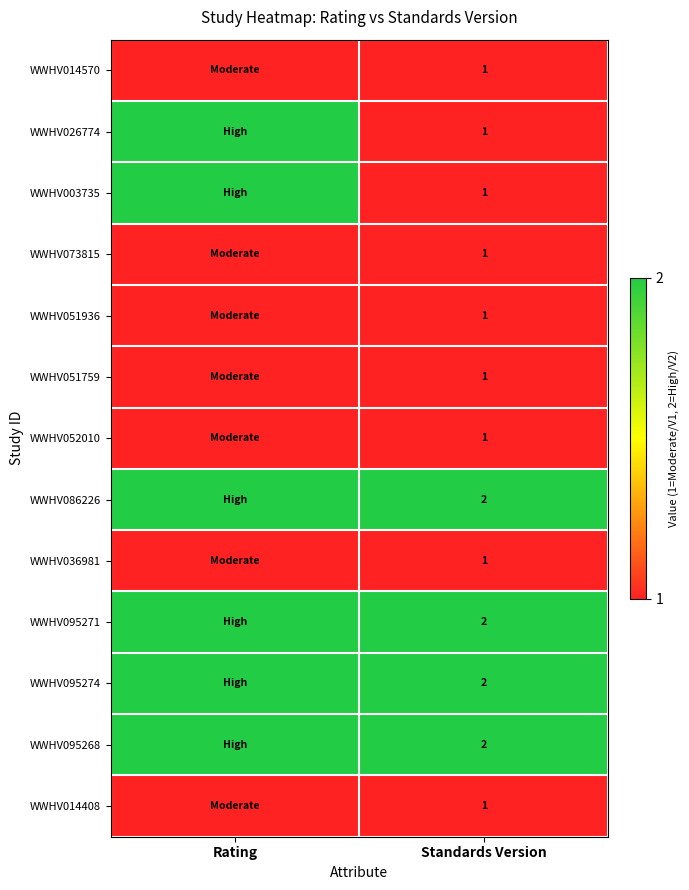

What is the difference between the highest and lowest values at Rating?

1